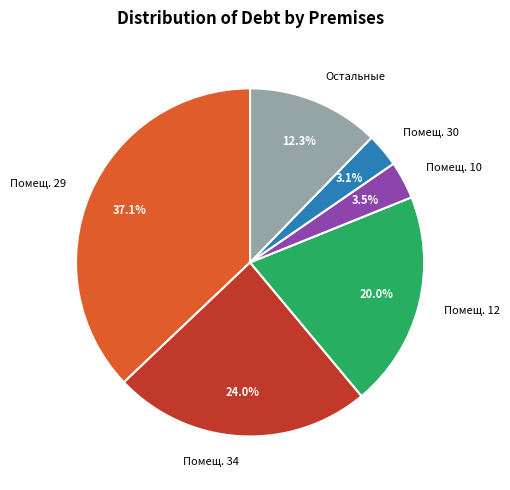

Between Помещ. 29 and Помещ. 34, which is larger?

Помещ. 29